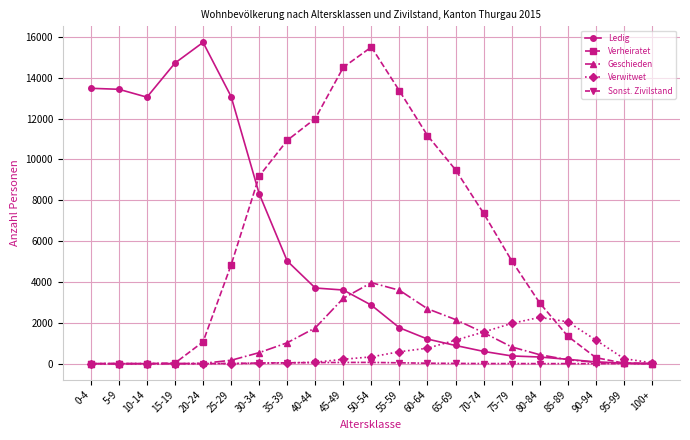

What is the maximum value for Verwitwet?

2266